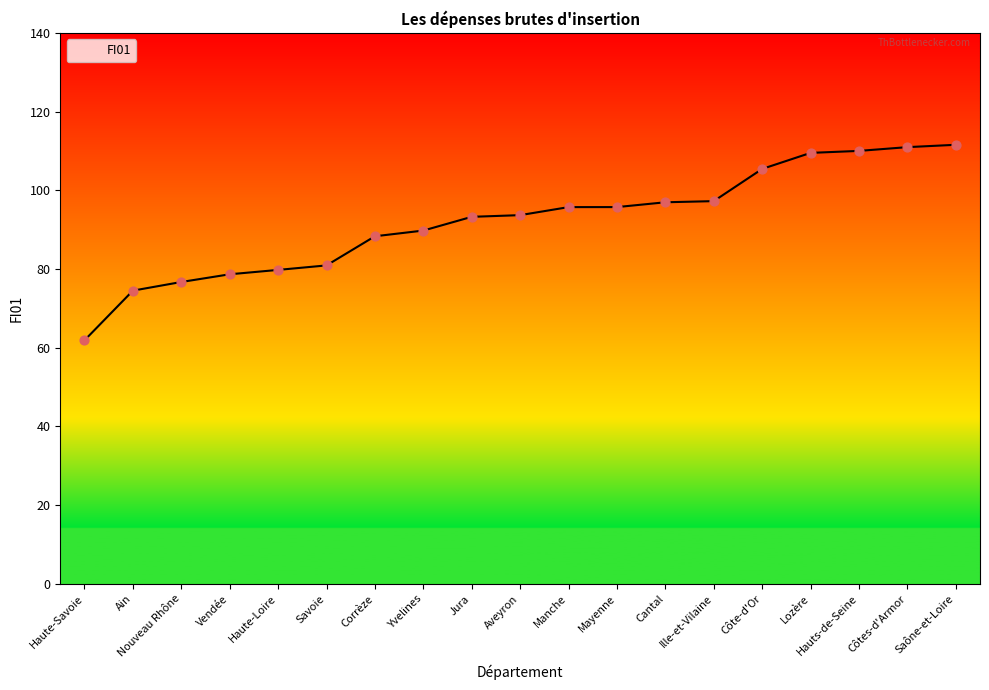

What is the change in value from Yvelines to Manche?

+6.0